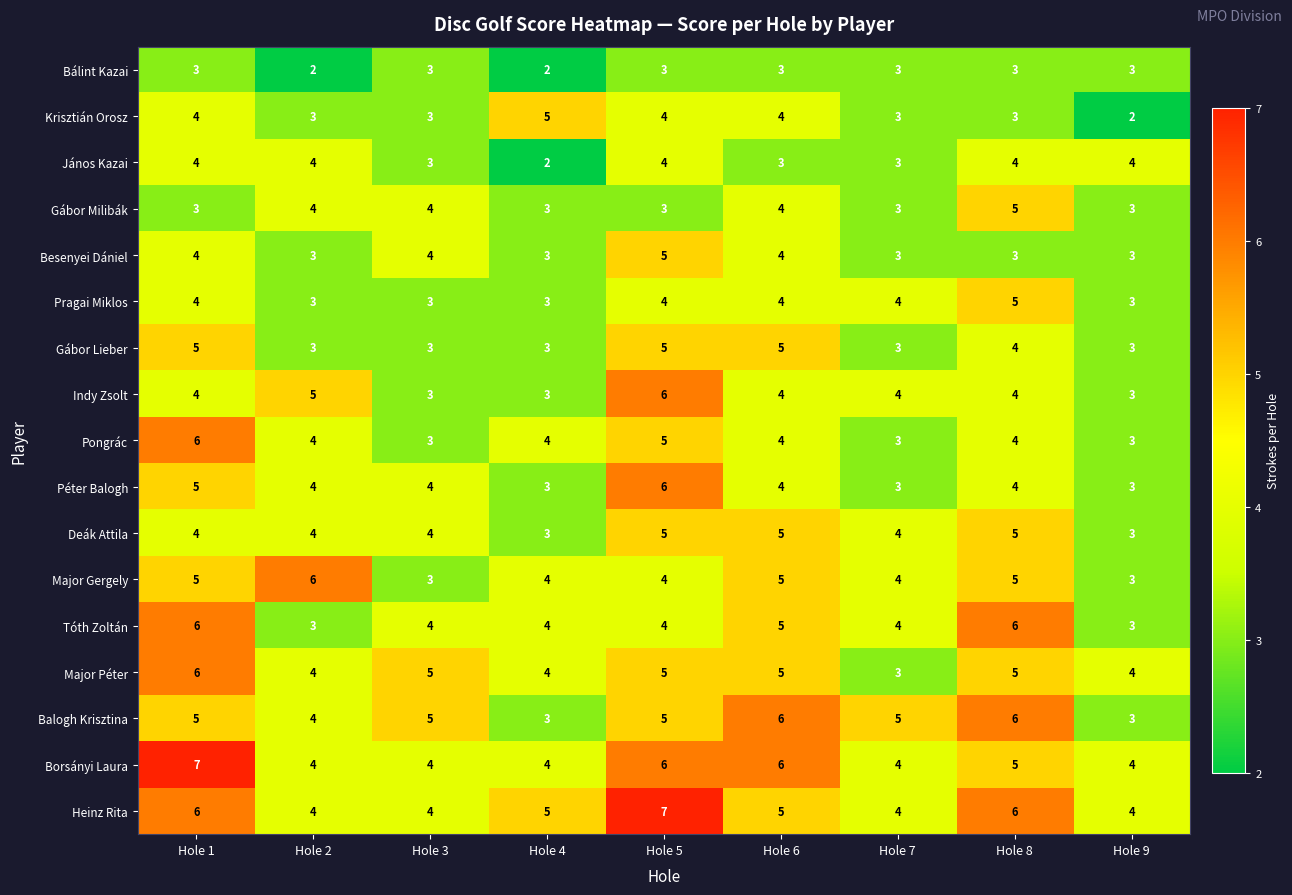

What is the greatest value displayed?

7